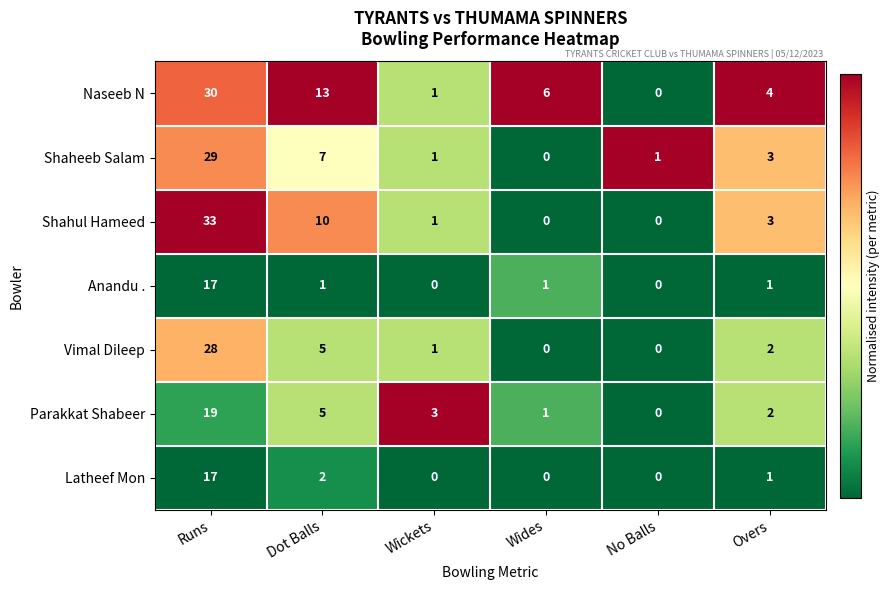

Which series has the largest total across all categories?

Naseeb N